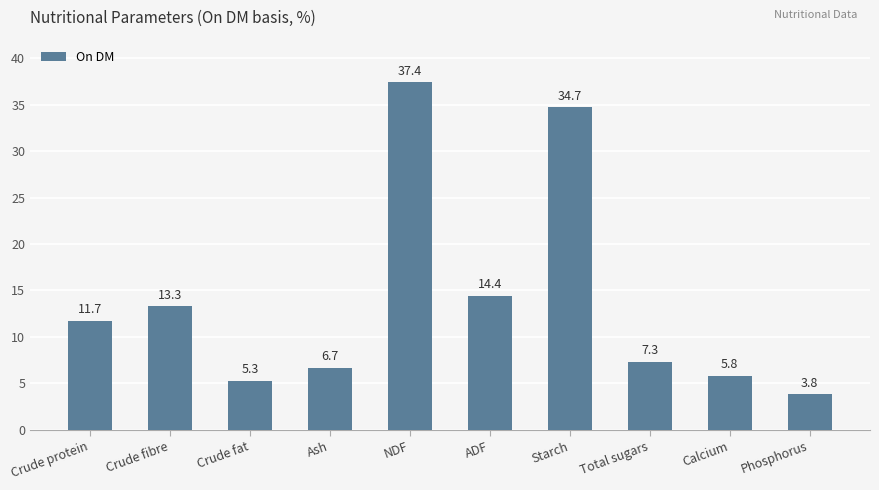

List the labels in order of value, largest first.

NDF, Starch, ADF, Crude fibre, Crude protein, Total sugars, Ash, Calcium, Crude fat, Phosphorus